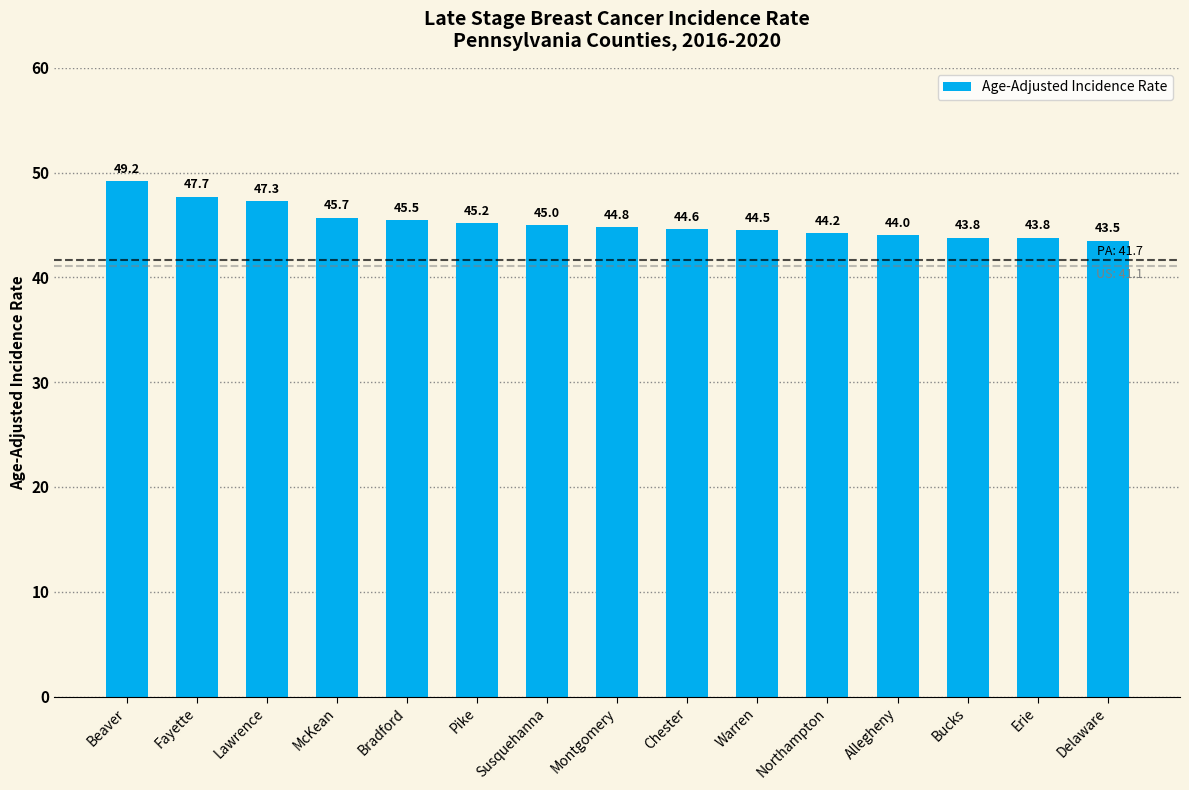

Which category has the lowest value across all series?

Delaware